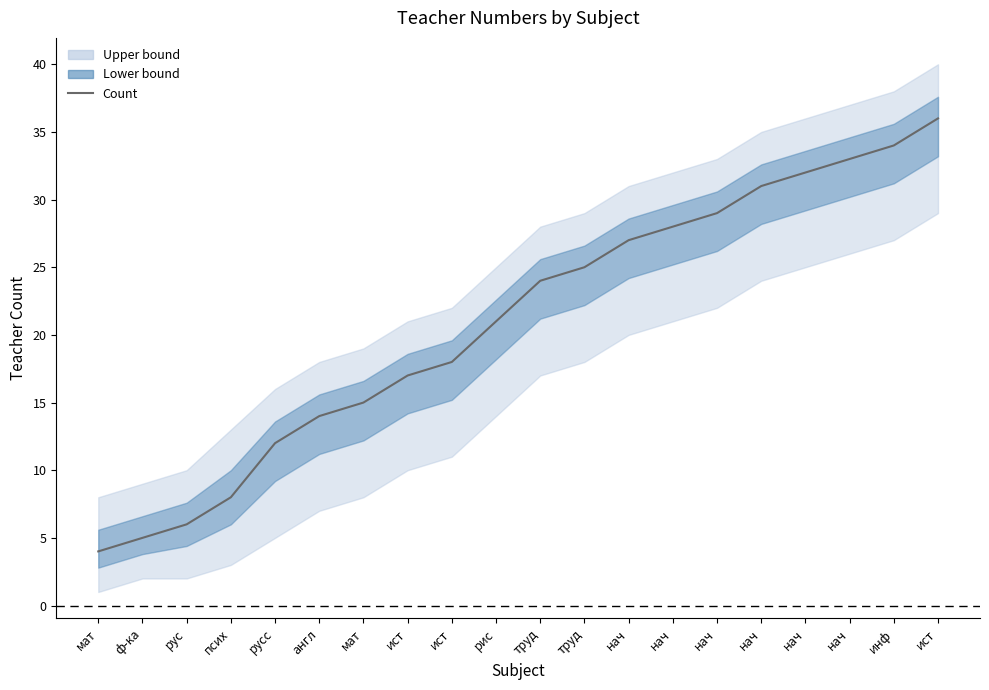

Rank the categories by value from lowest to highest.

мат, ф-ка, рус, псих, русс, англ, мат, ист, ист, рис, труд, труд, нач, нач, нач, нач, нач, нач, инф, ист